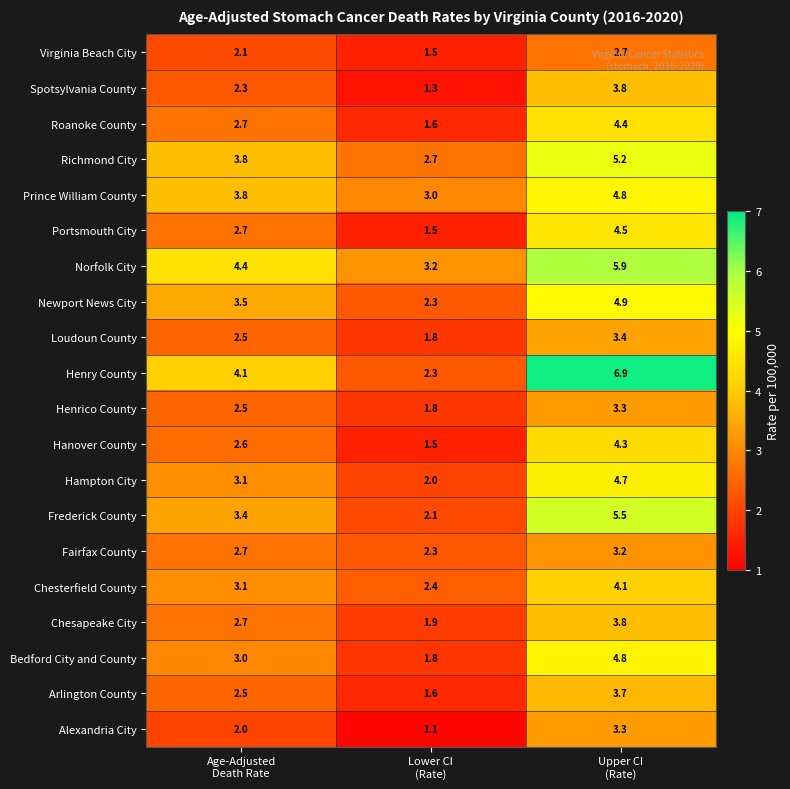

What is the greatest value displayed?

6.9